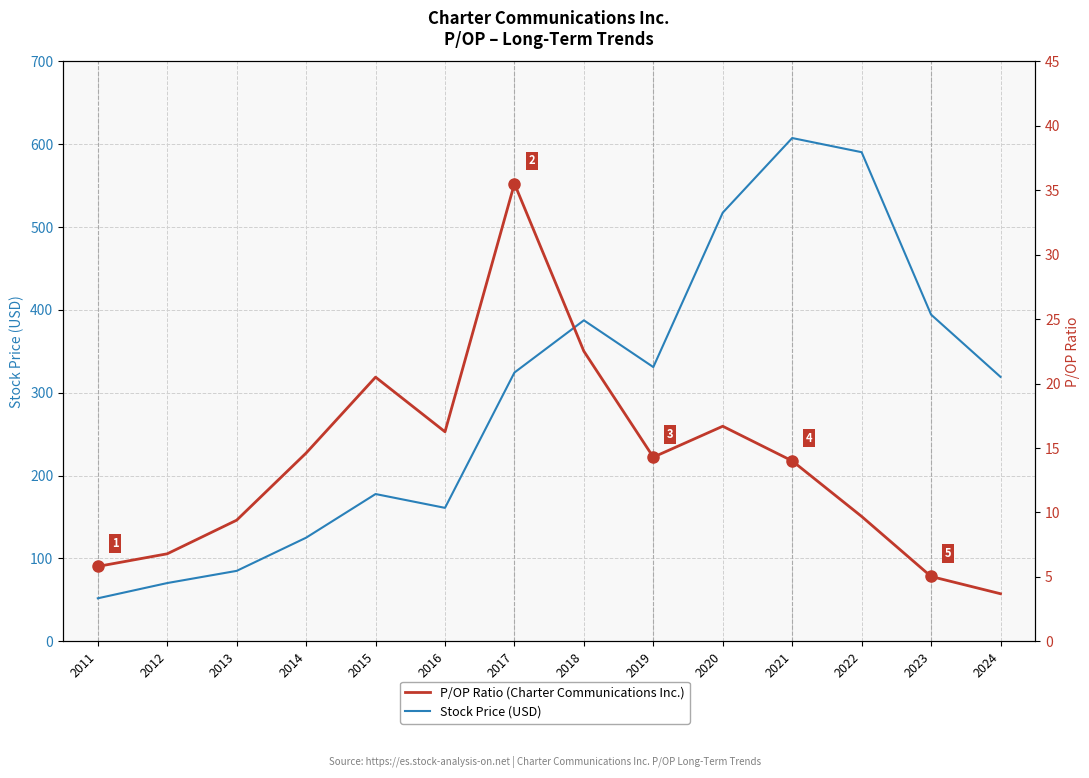

At which label does P/OP Ratio reach its minimum?

2024